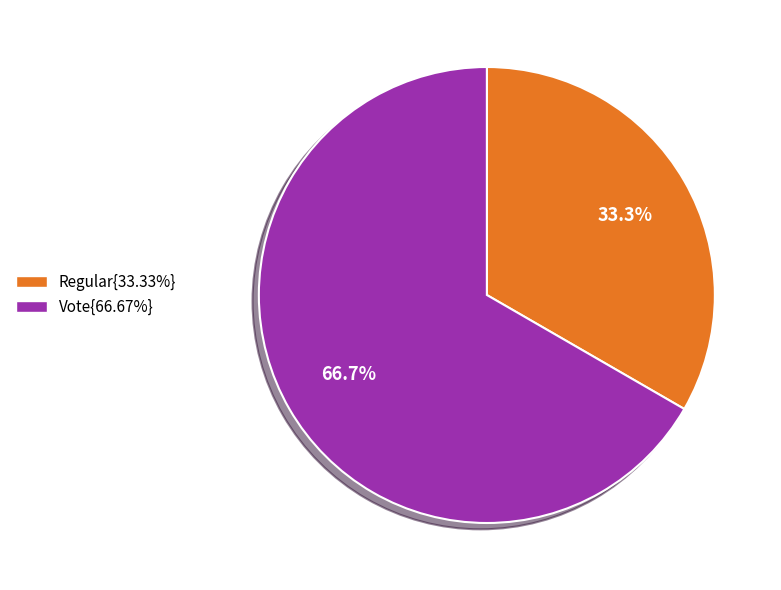

Is there any slice that represents more than half of the pie?

Yes